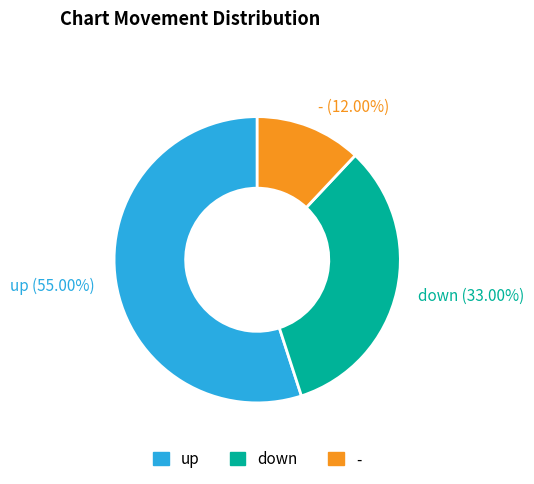

Count the number of slices in the pie.

3